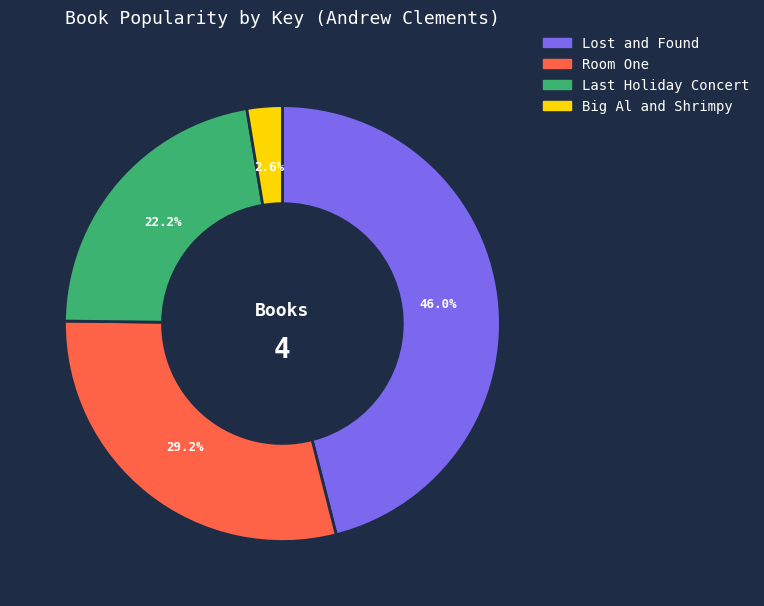

Count the number of slices in the pie.

4